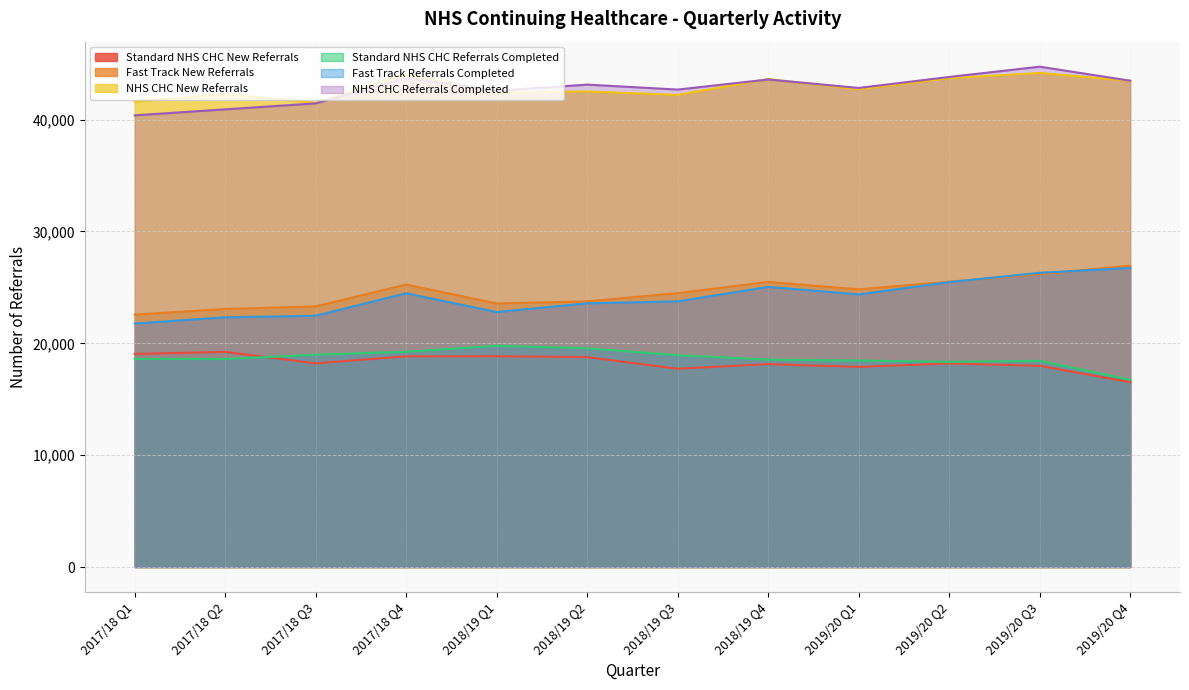

True or false: Fast Track Referrals Completed and Fast Track New Referrals intersect in this chart.

True